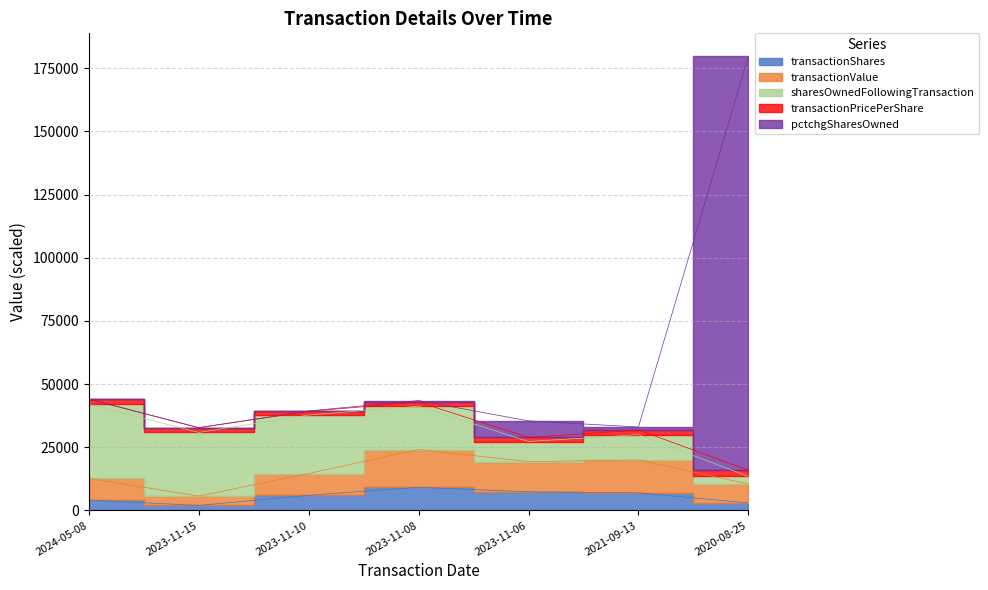

Where does the transactionValue series first go above 14620?

2023-11-08